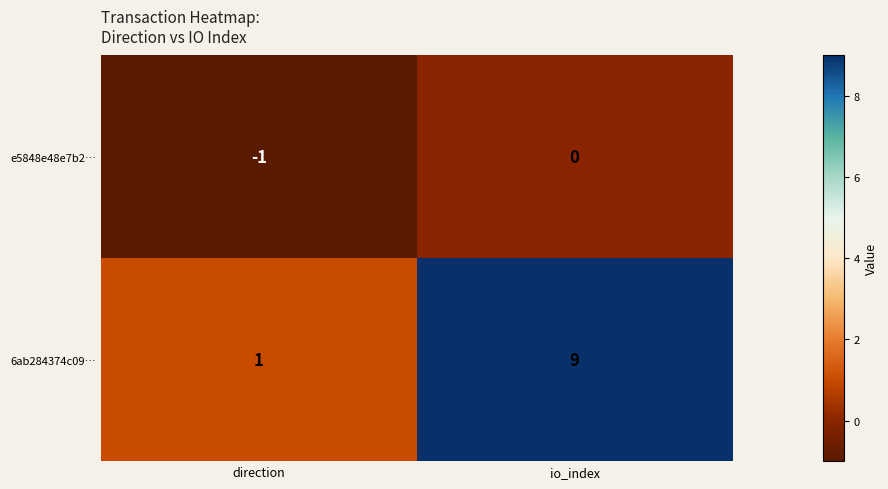

What is the total value across all series at io_index?

9